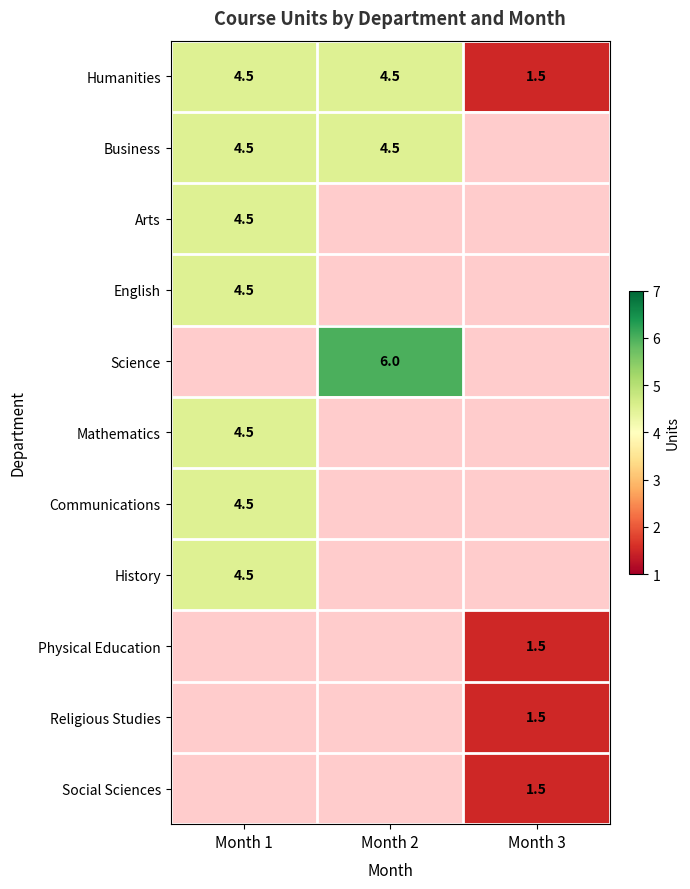

How many values in the Humanities series exceed 4?

2